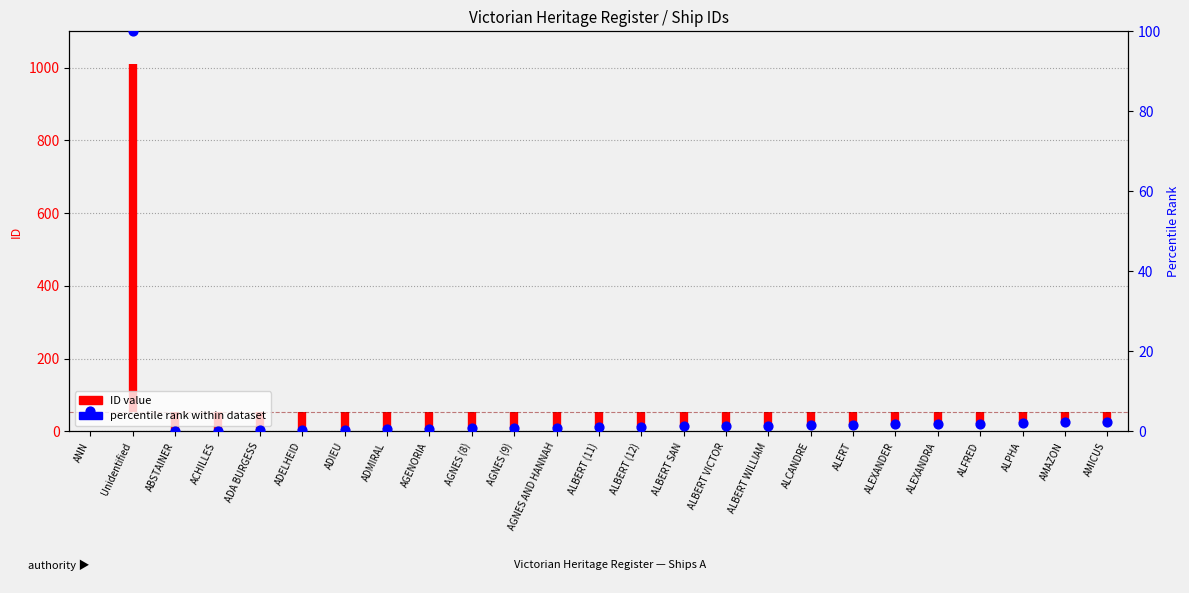

What is the ratio of the value at ALBERT (12) to the value at AMICUS?

0.5